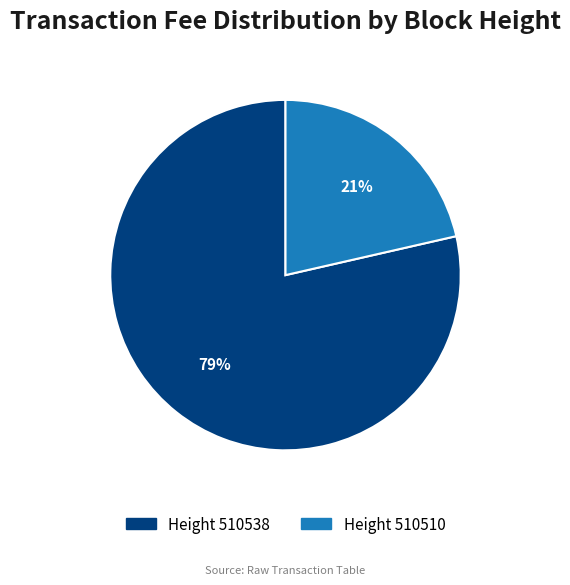

Is there any slice that represents more than half of the pie?

Yes